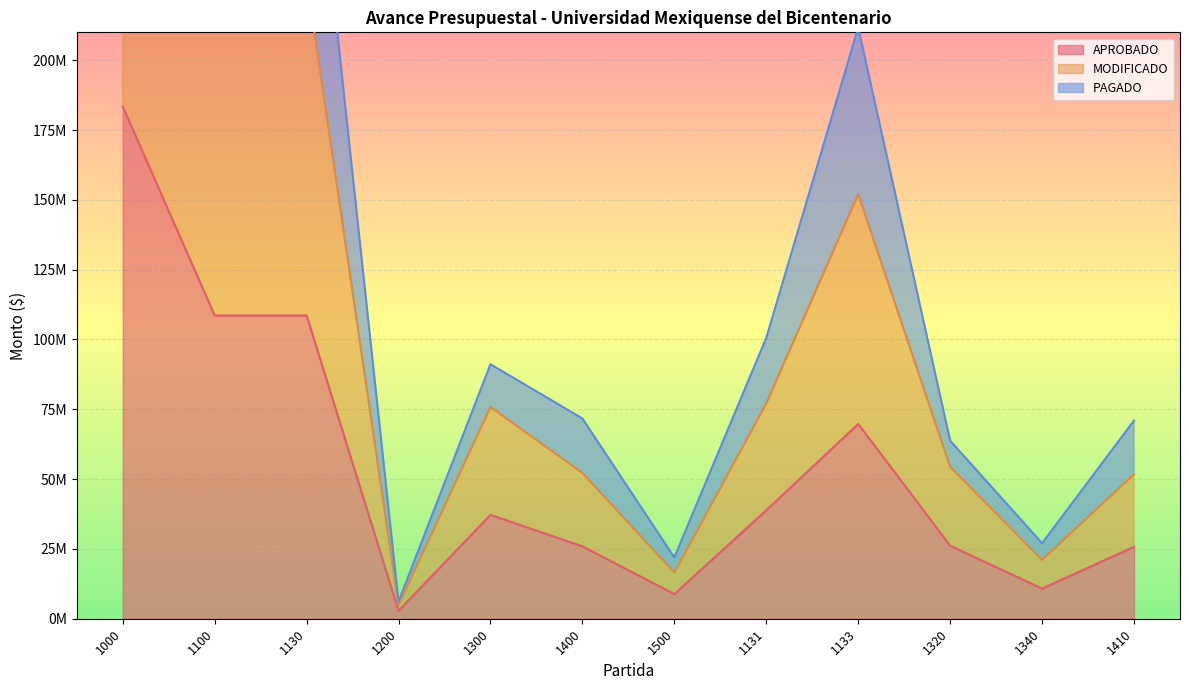

Where is the first local maximum for APROBADO?

1300